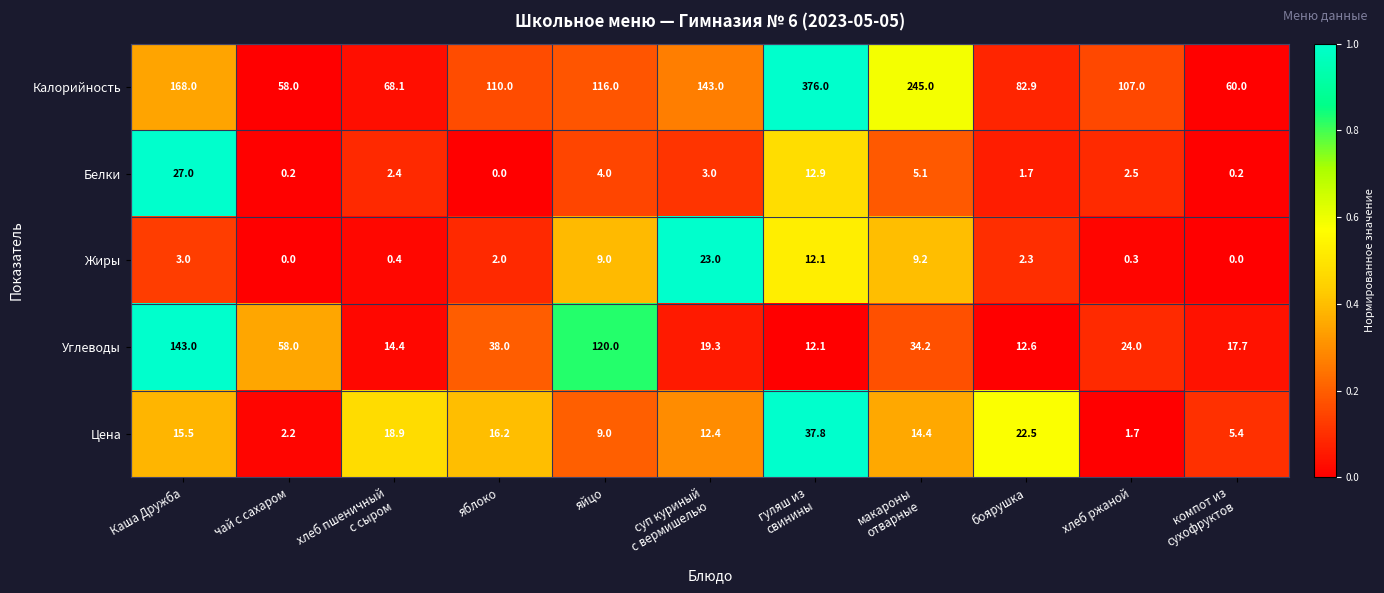

What is the spread (max minus min) of values at макароны
отварные?

239.9